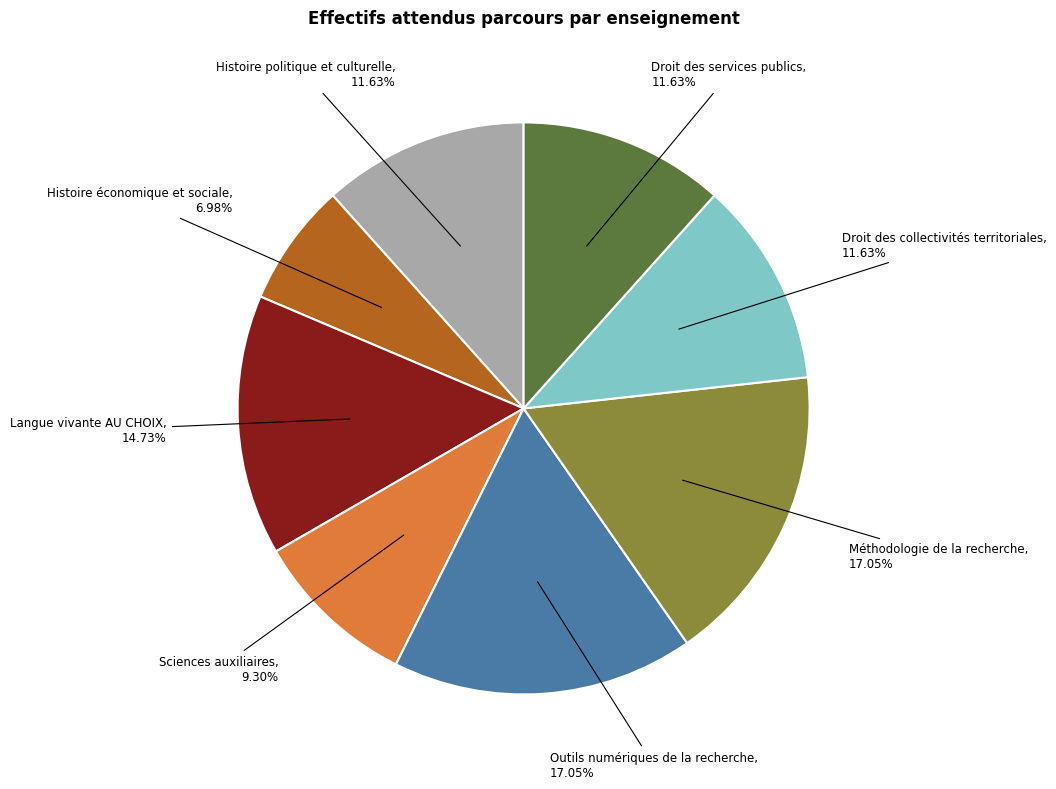

Does Sciences auxiliaires represent more than half of the total?

No